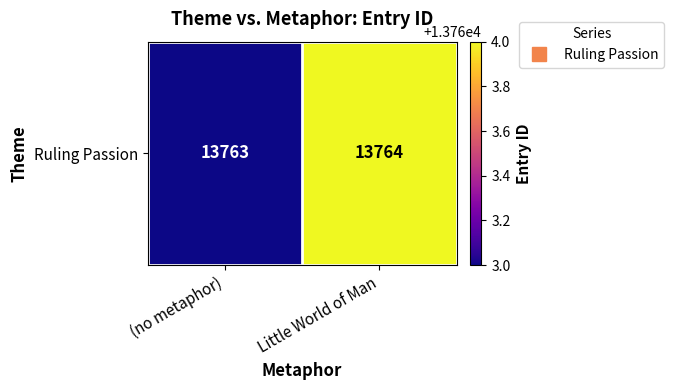

Reading left to right, extract all data points from this chart.

(no metaphor)=13763	Little World of Man=13764